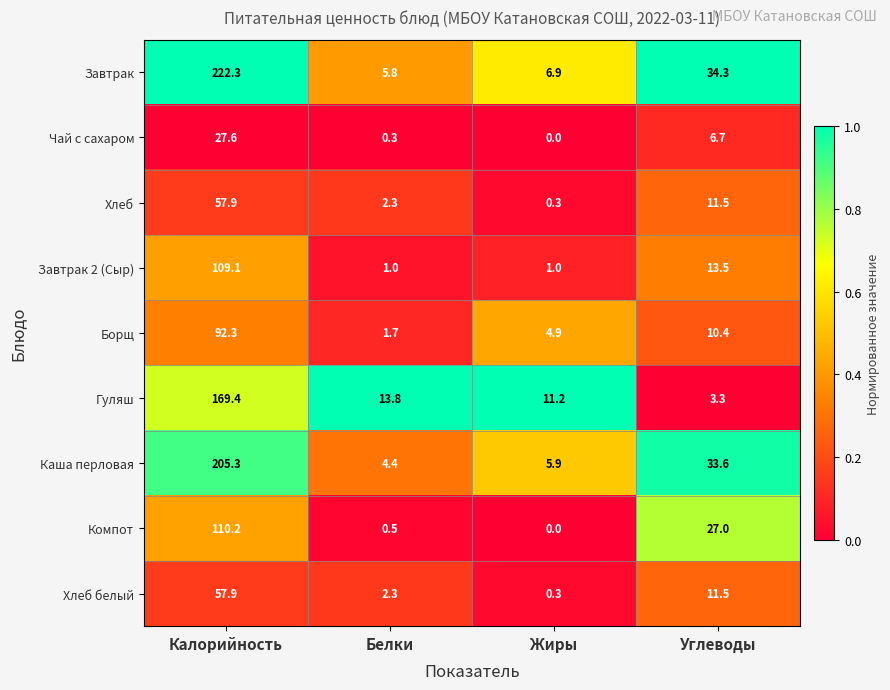

What value does the Гуляш series have at Калорийность?

169.4